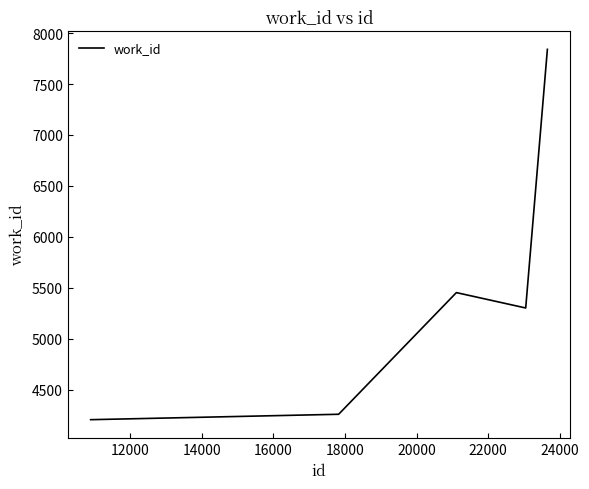

What is the smallest value displayed?

4204